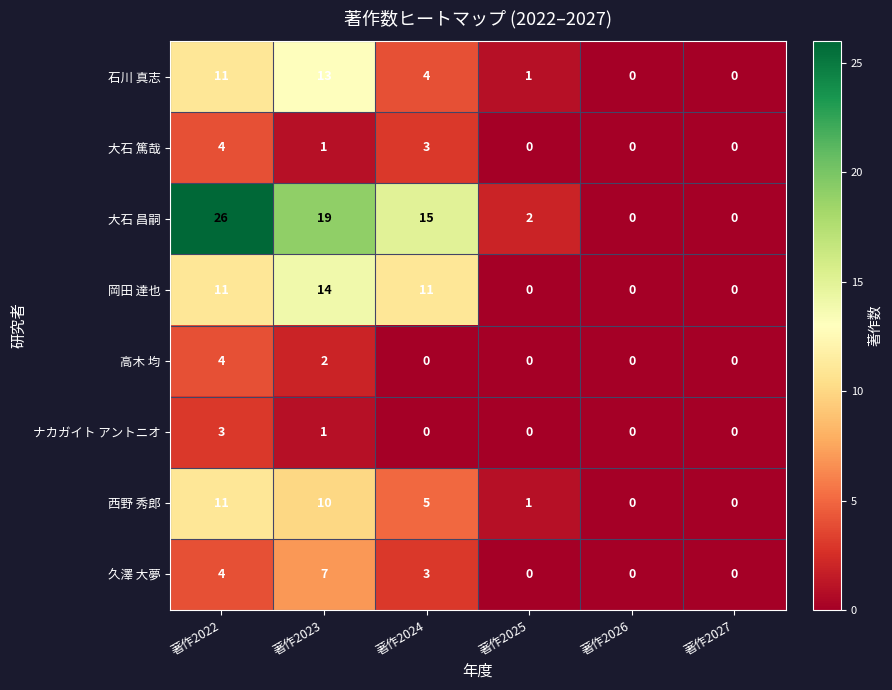

Count the number of categories in the chart.

6